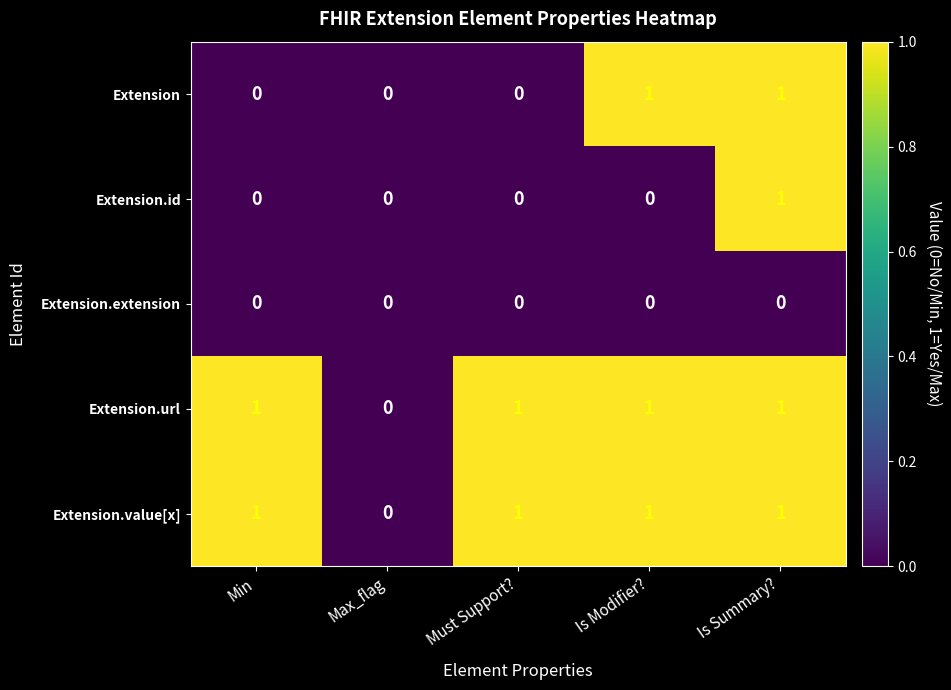

Is it true that Extension.value[x] equals 0 at Is Modifier??

False